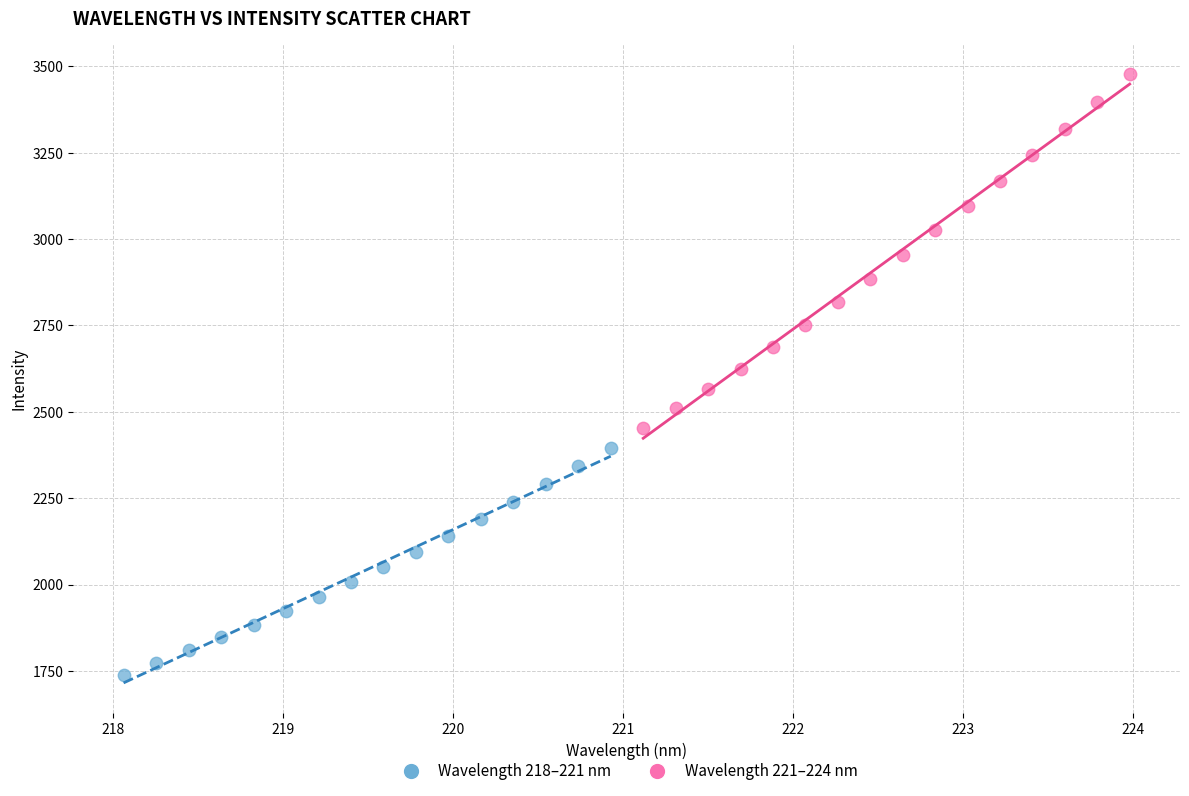

Which series contains the highest Y value?

Wavelength 221–224 nm